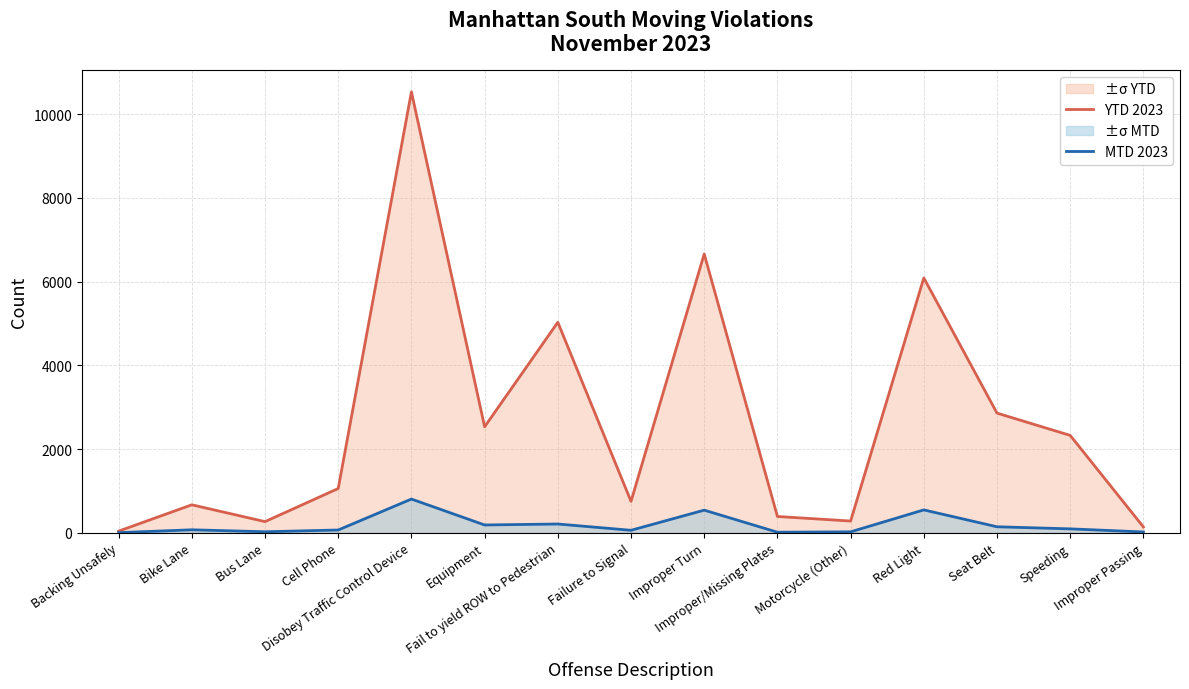

Is it true that YTD 2023 equals 2432 at Disobey Traffic Control Device?

False